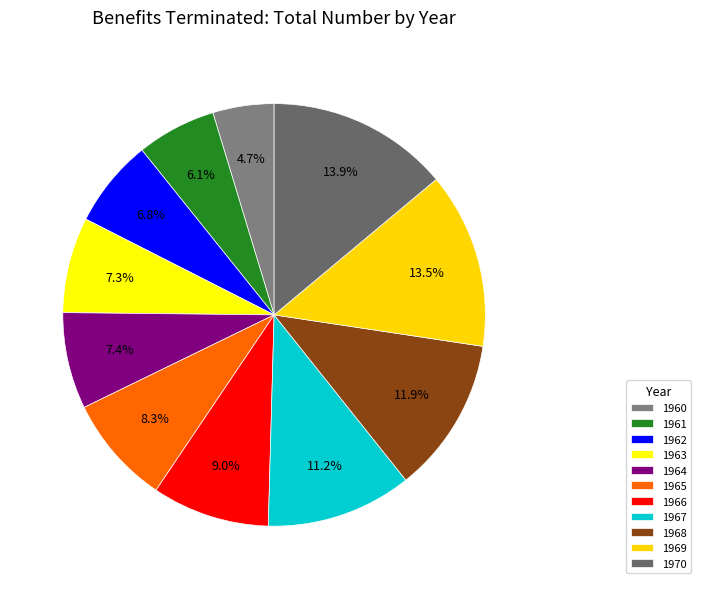

Does 1961 represent more than half of the total?

No